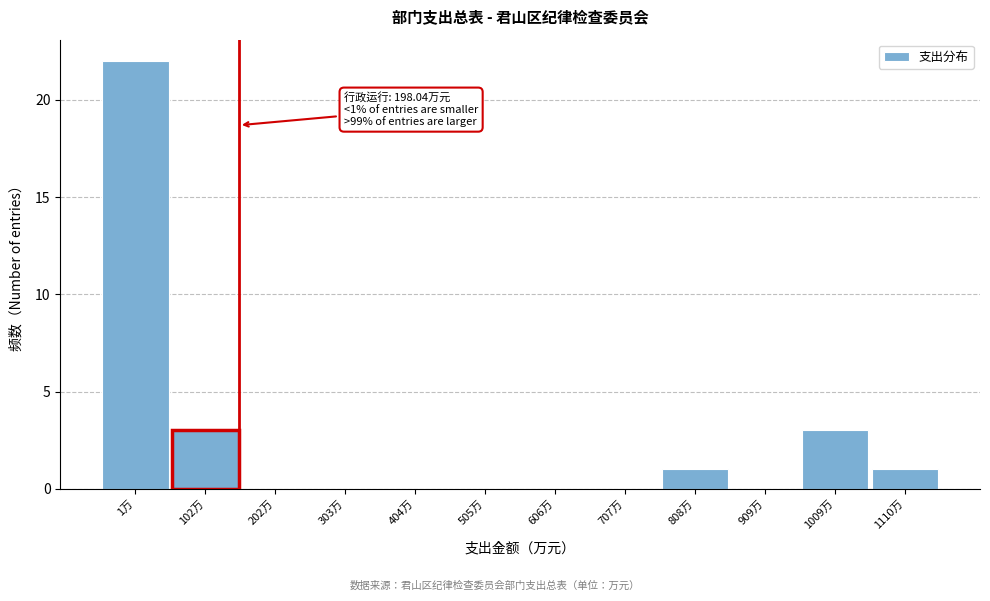

Reading left to right, list all the values displayed in this chart.

1万=22	102万=3	202万=0	303万=0	404万=0	505万=0	606万=0	707万=0	808万=1	909万=0	1009万=3	1110万=1